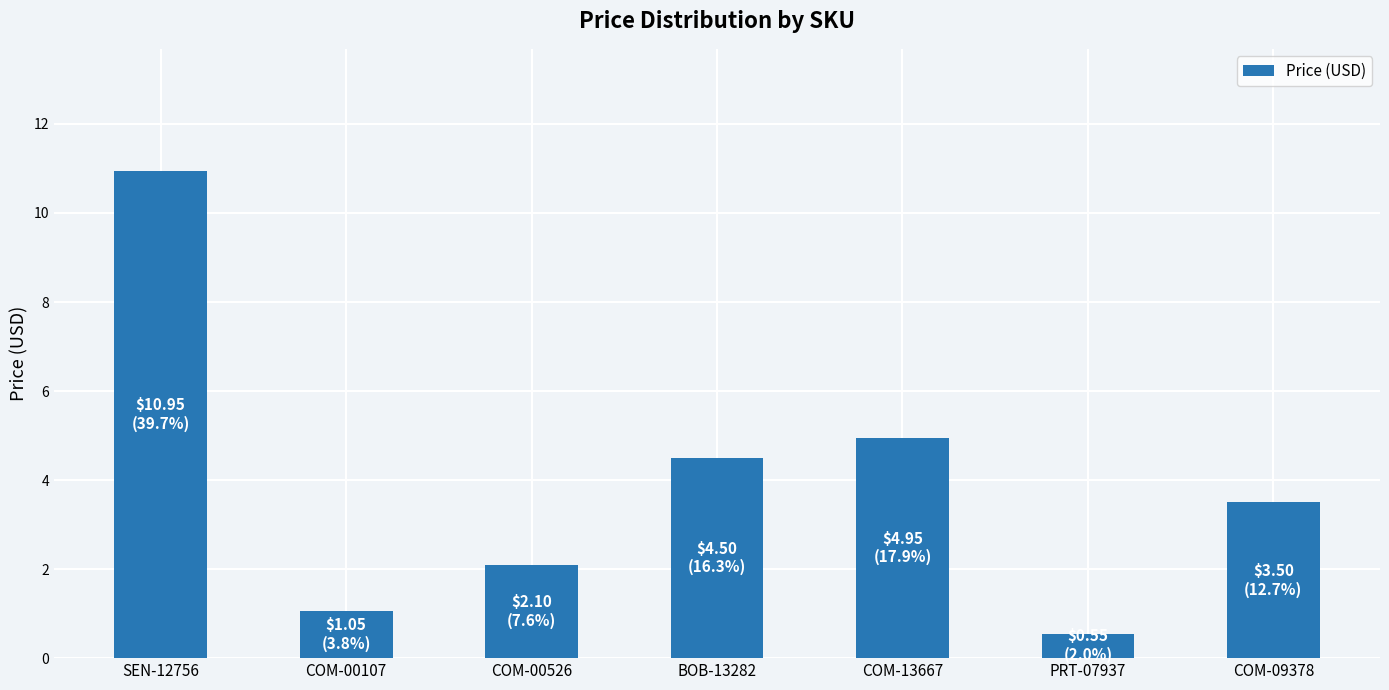

Read the value at PRT-07937.

0.6